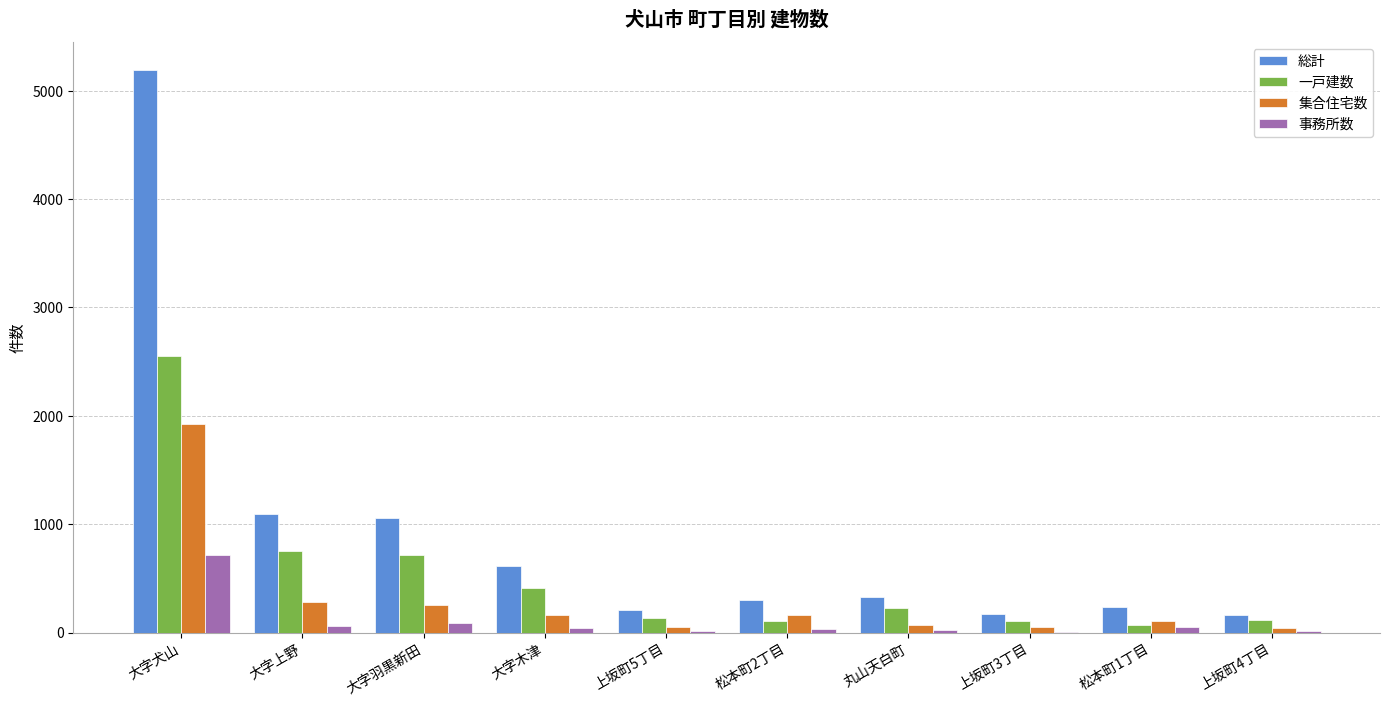

The value of 一戸建数 at 松本町2丁目 is 105. True or false?

True